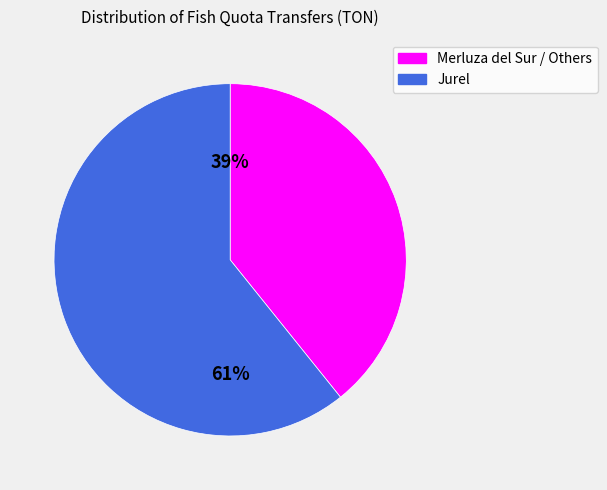

Rank the categories by value from lowest to highest.

Merluza del Sur / Others, Jurel